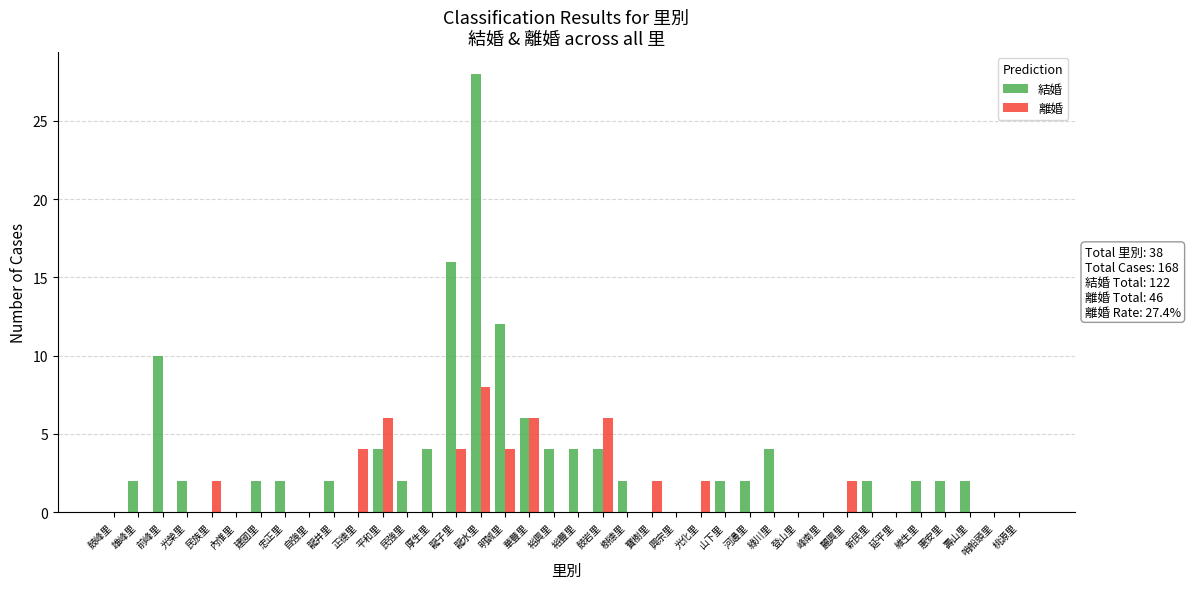

Which series has the largest total across all categories?

結婚